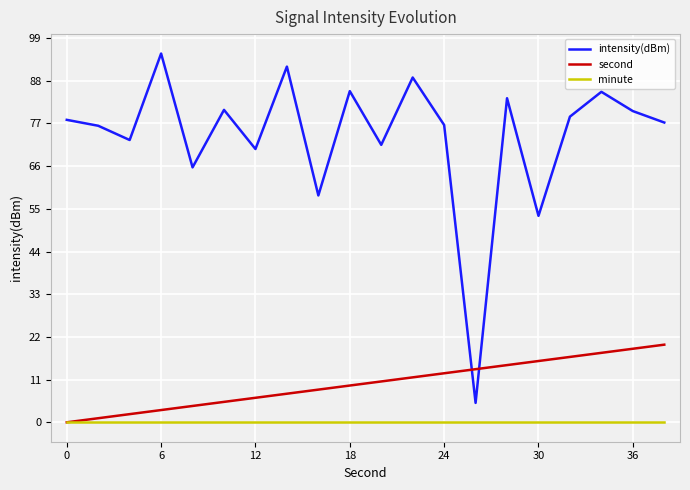

Rank the series by their maximum value, from highest to lowest.

intensity(dBm), second, minute